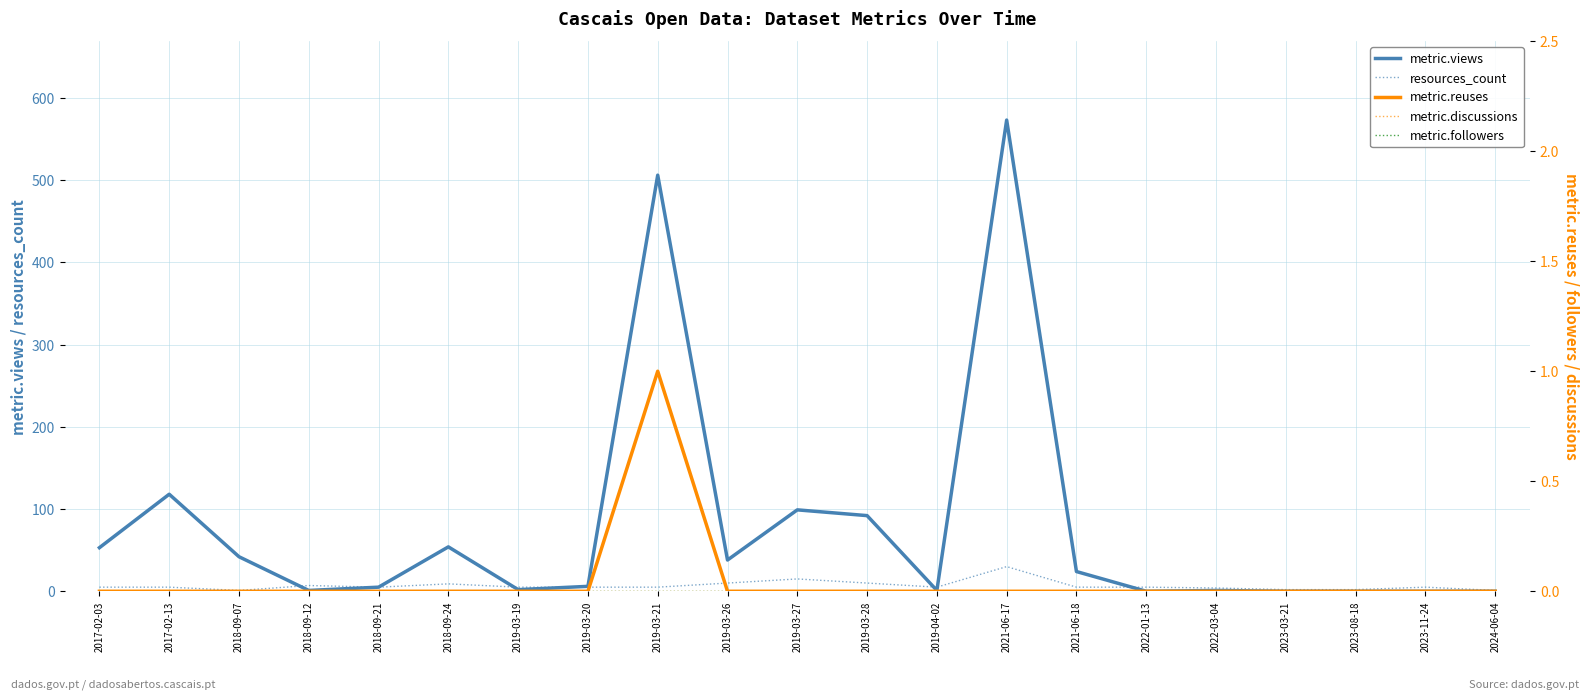

Is this an area chart (filled region under the line)?

No